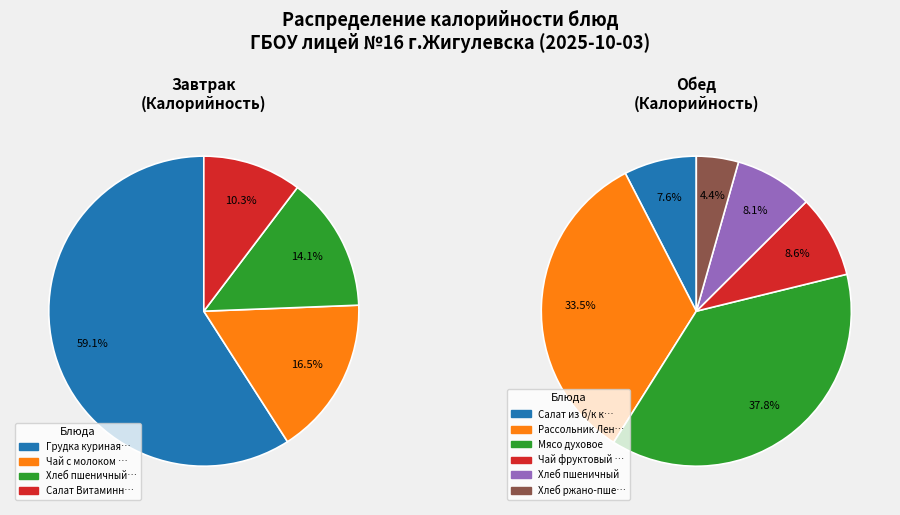

How much of the chart is everything except Рассольник Ленинградский?

81.0%